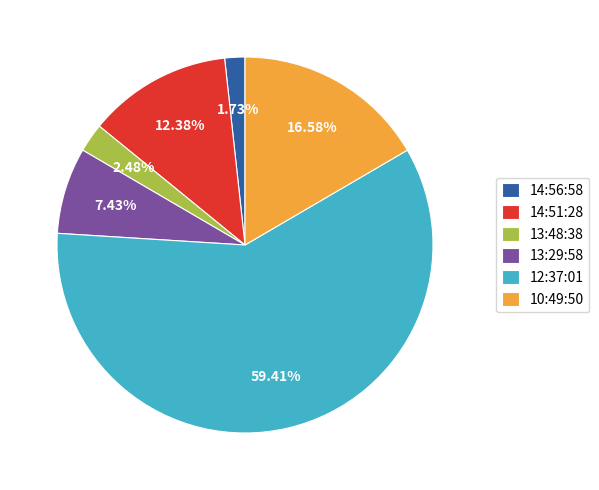

Combined, what portion of the pie is 13:48:38 and 13:29:58?

9.9%